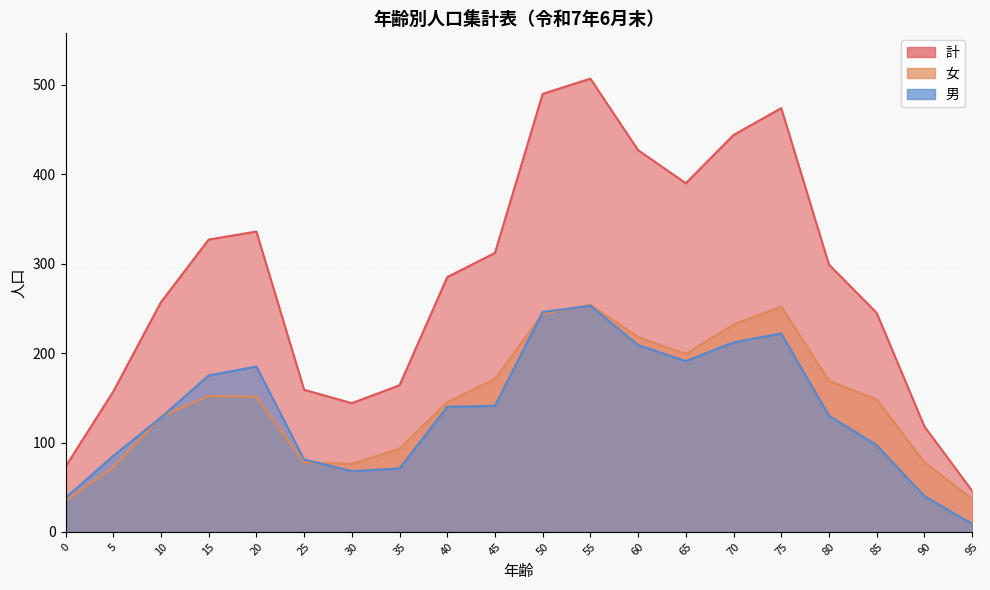

Is the value of 女 at 70 greater than the value of 計 at 65?

No